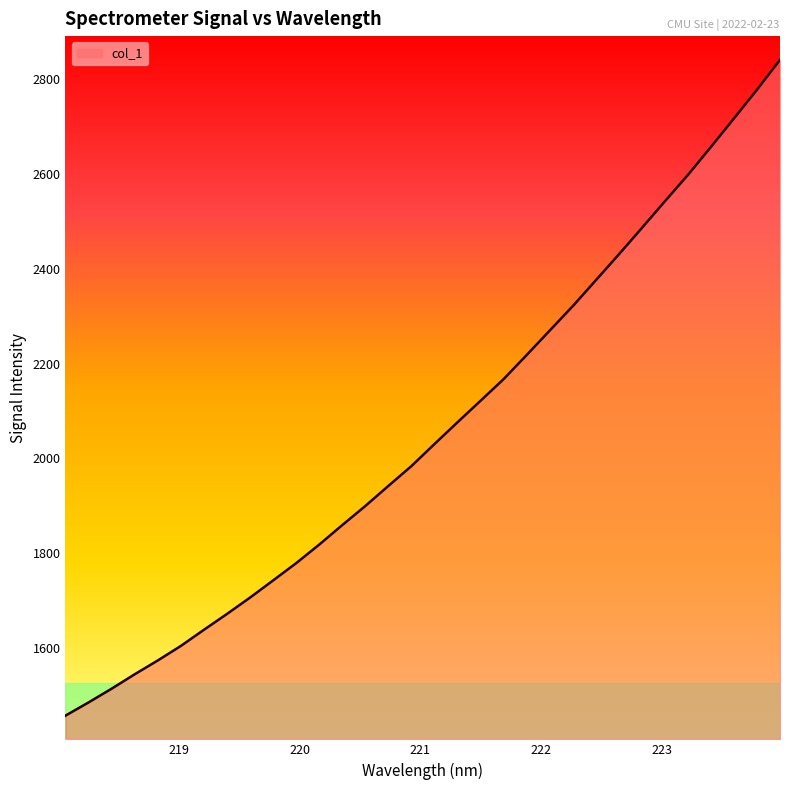

What is the maximum value shown in the chart?

2841.2